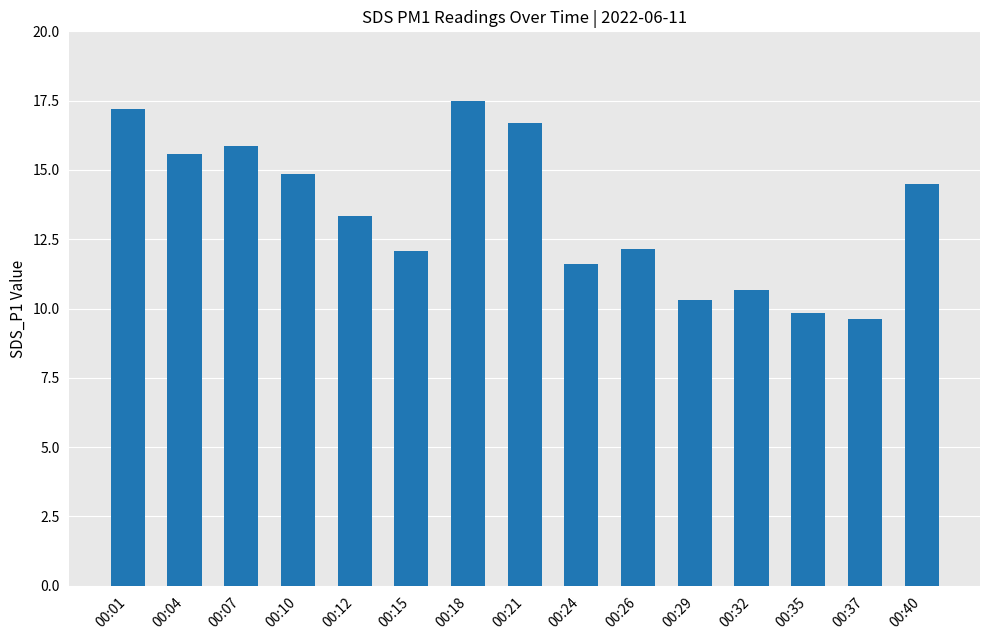

What is the difference between the maximum and second lowest values?

7.6